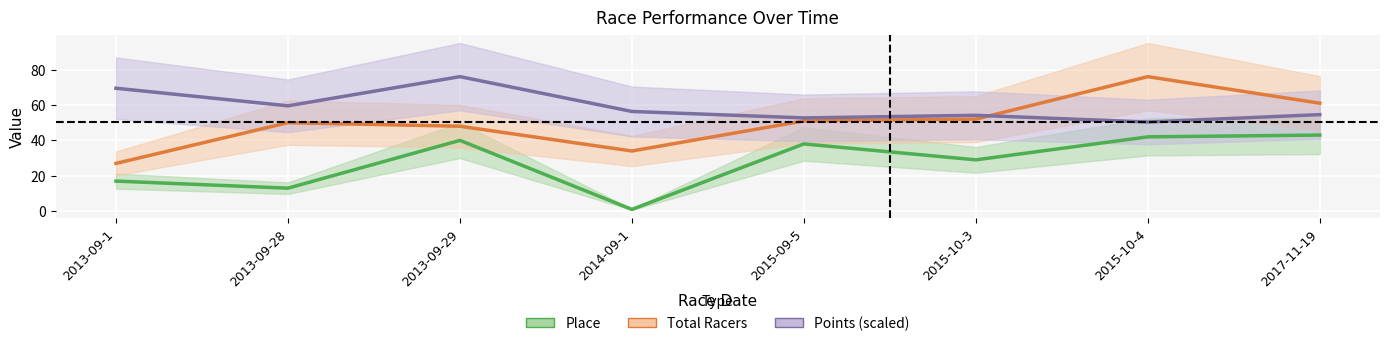

What is the minimum value shown in the chart?

1.0